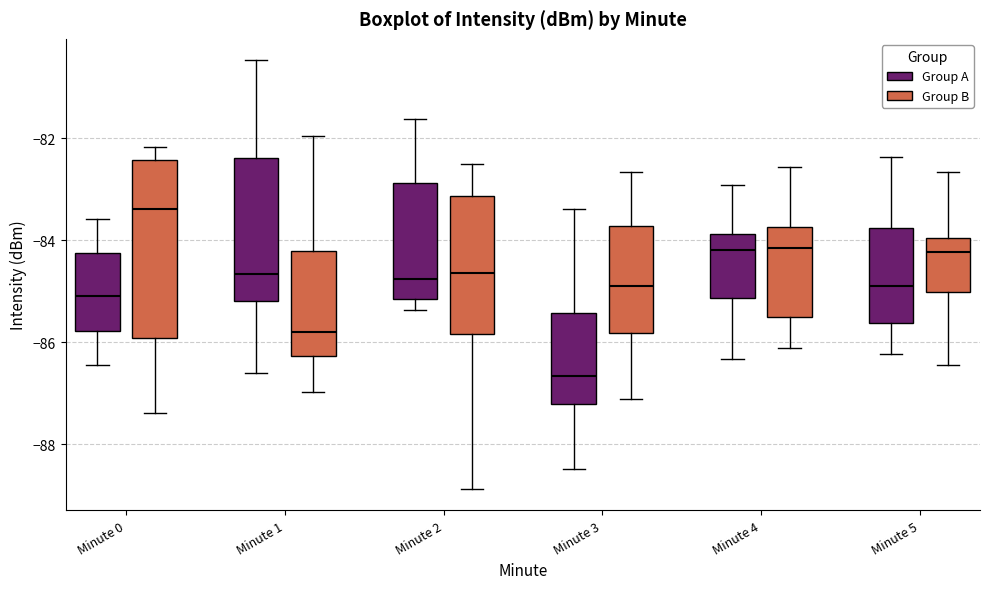

Which box's median line is the highest?

Minute 0 (Group B)